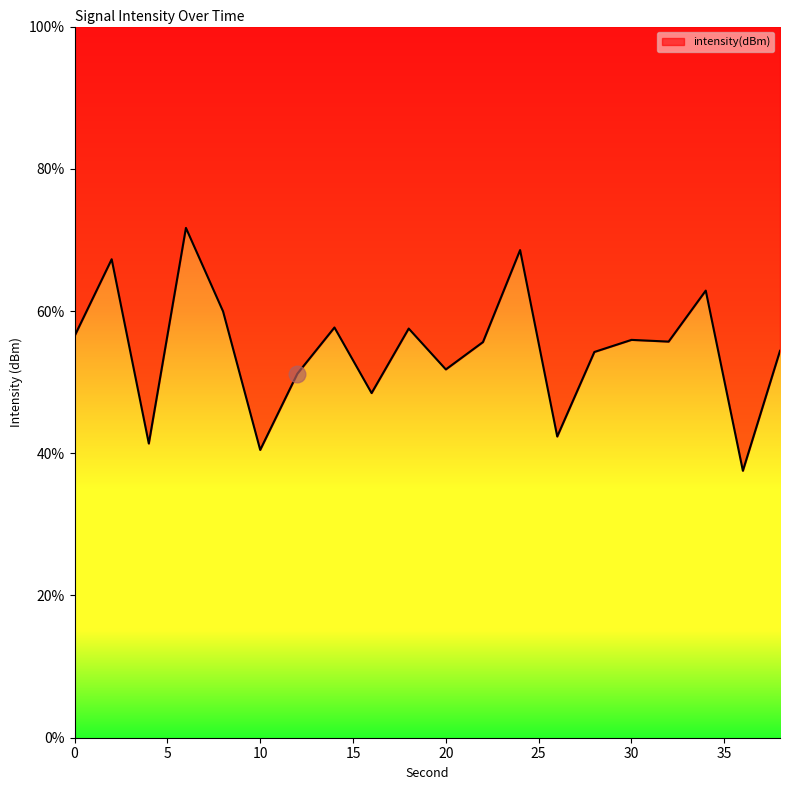

Reading right to left, transcribe all the data shown in this chart.

38=54.4	36=37.5	34=62.9	32=55.7	30=55.9	28=54.2	26=42.4	24=68.6	22=55.6	20=51.8	18=57.5	16=48.5	14=57.7	12=51.2	10=40.5	8=59.9	6=71.7	4=41.4	2=67.3	0=56.5